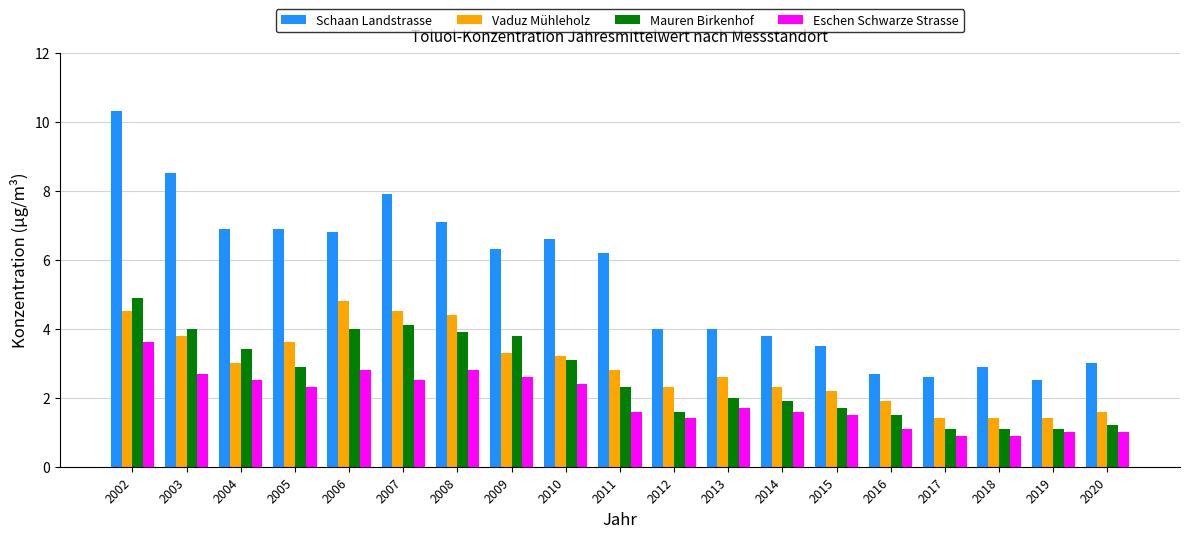

Reading left to right, extract all data points from this chart.

Schaan Landstrasse: 2002=10.3	2003=8.5	2004=6.9	2005=6.9	2006=6.8	2007=7.9	2008=7.1	2009=6.3	2010=6.6	2011=6.2	2012=4.0	2013=4.0	2014=3.8	2015=3.5	2016=2.7	2017=2.6	2018=2.9	2019=2.5	2020=3.0
Vaduz Mühleholz: 2002=4.5	2003=3.8	2004=3.0	2005=3.6	2006=4.8	2007=4.5	2008=4.4	2009=3.3	2010=3.2	2011=2.8	2012=2.3	2013=2.6	2014=2.3	2015=2.2	2016=1.9	2017=1.4	2018=1.4	2019=1.4	2020=1.6
Mauren Birkenhof: 2002=4.9	2003=4.0	2004=3.4	2005=2.9	2006=4.0	2007=4.1	2008=3.9	2009=3.8	2010=3.1	2011=2.3	2012=1.6	2013=2.0	2014=1.9	2015=1.7	2016=1.5	2017=1.1	2018=1.1	2019=1.1	2020=1.2
Eschen Schwarze Strasse: 2002=3.6	2003=2.7	2004=2.5	2005=2.3	2006=2.8	2007=2.5	2008=2.8	2009=2.6	2010=2.4	2011=1.6	2012=1.4	2013=1.7	2014=1.6	2015=1.5	2016=1.1	2017=0.9	2018=0.9	2019=1.0	2020=1.0